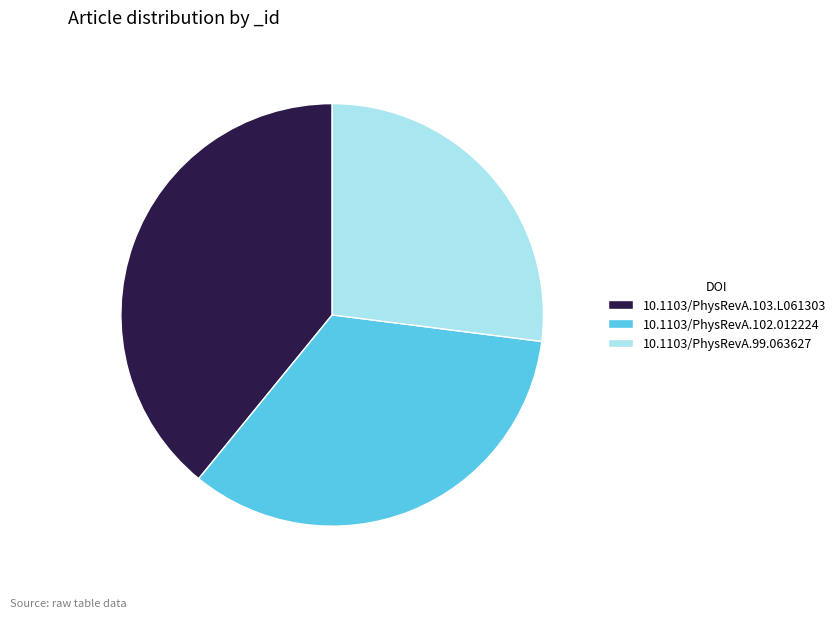

What is the smallest slice in the pie chart?

10.1103/PhysRevA.99.063627